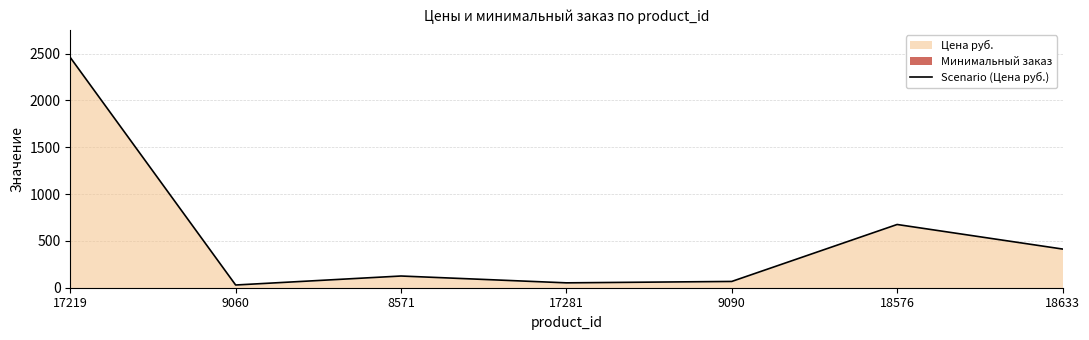

Does the chart display data point markers on the line(s)?

No